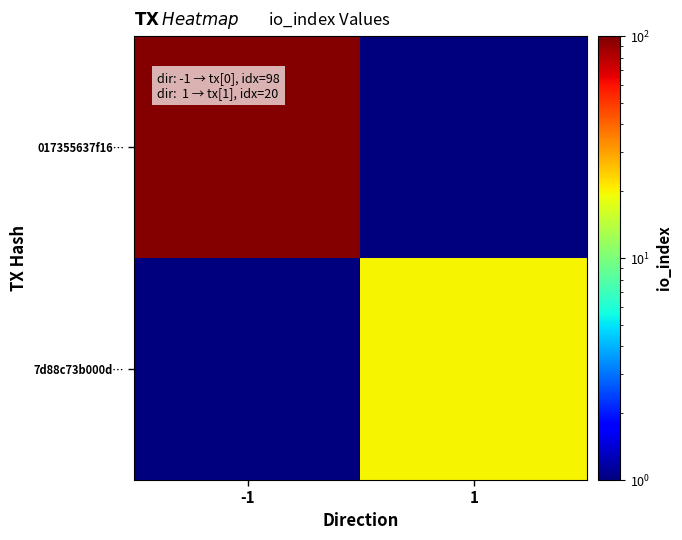

Reading left to right, extract all data points from this chart.

017355637f16…: -1=98	1=1
7d88c73b000d…: -1=1	1=20